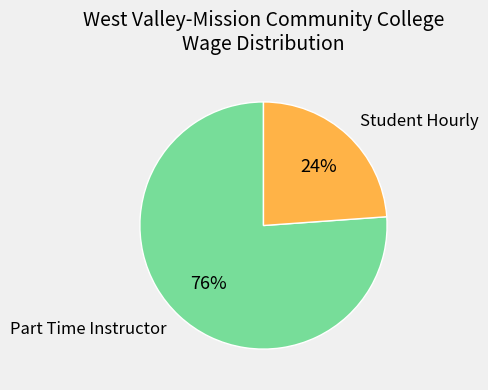

To the nearest percent, what is the average slice percentage?

50%